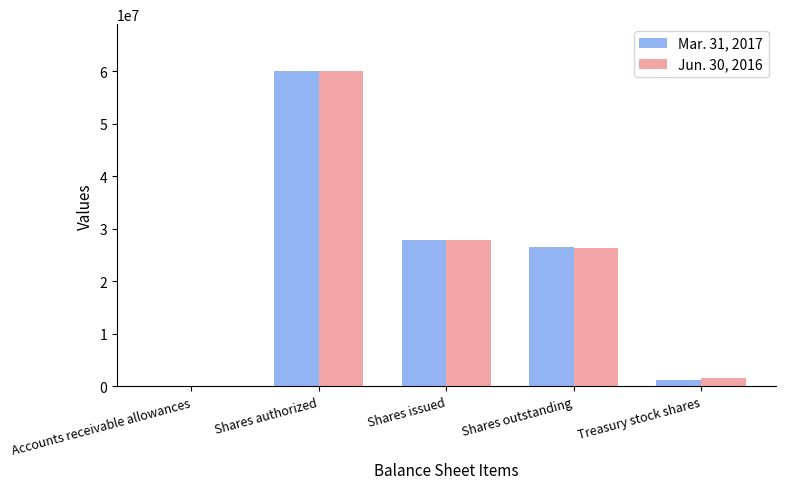

At which category is the sum across all series the highest?

Shares authorized